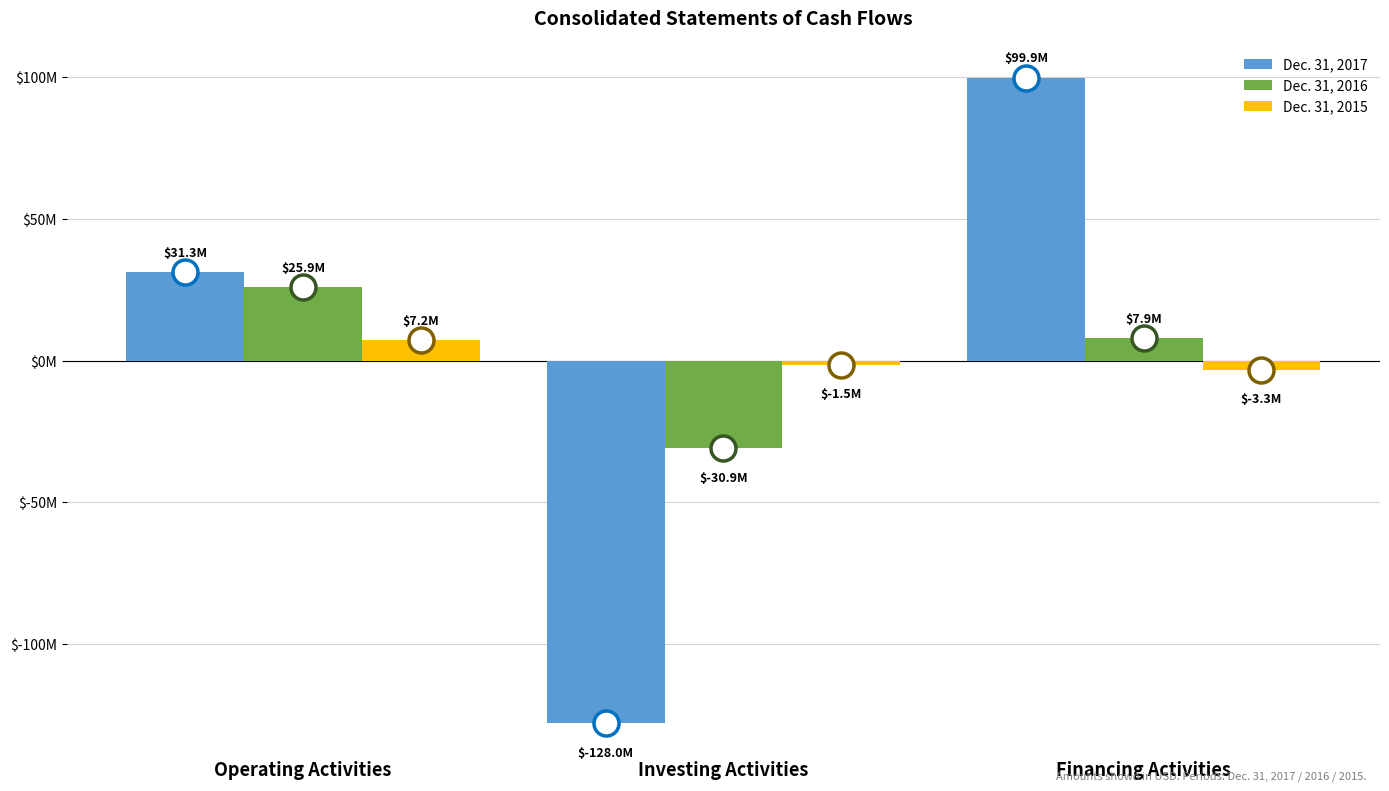

Reading right to left, list all the values displayed in this chart.

Dec. 31, 2017: Financing Activities=99924461	Investing Activities=-128003910	Operating Activities=31270666
Dec. 31, 2016: Financing Activities=7939271	Investing Activities=-30941011	Operating Activities=25922895
Dec. 31, 2015: Financing Activities=-3298640	Investing Activities=-1514964	Operating Activities=7209245